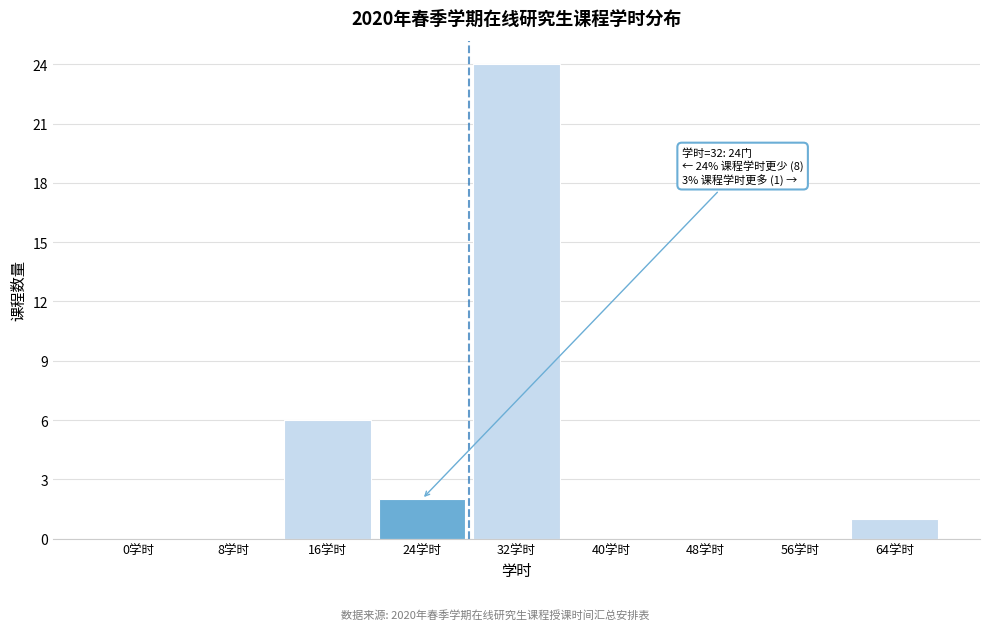

Reading right to left, transcribe all the data shown in this chart.

64学时=1	56学时=0	48学时=0	40学时=0	32学时=24	24学时=2	16学时=6	8学时=0	0学时=0